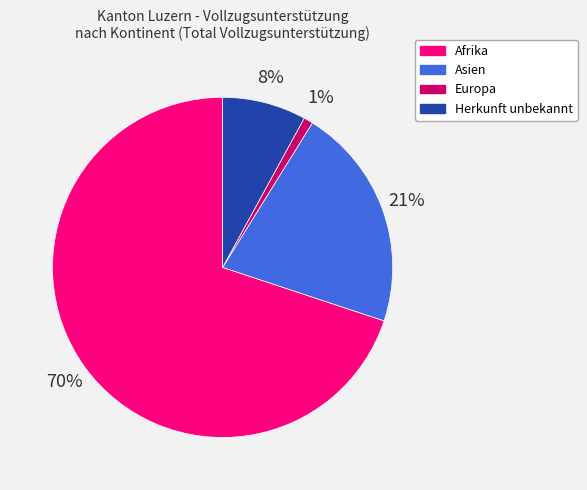

Which slice is the largest?

Afrika